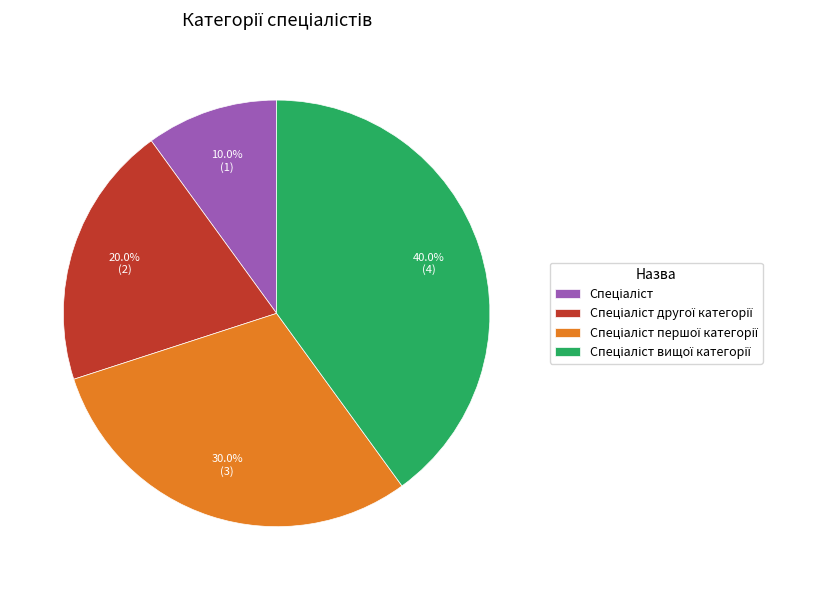

Does any single category account for the majority?

No